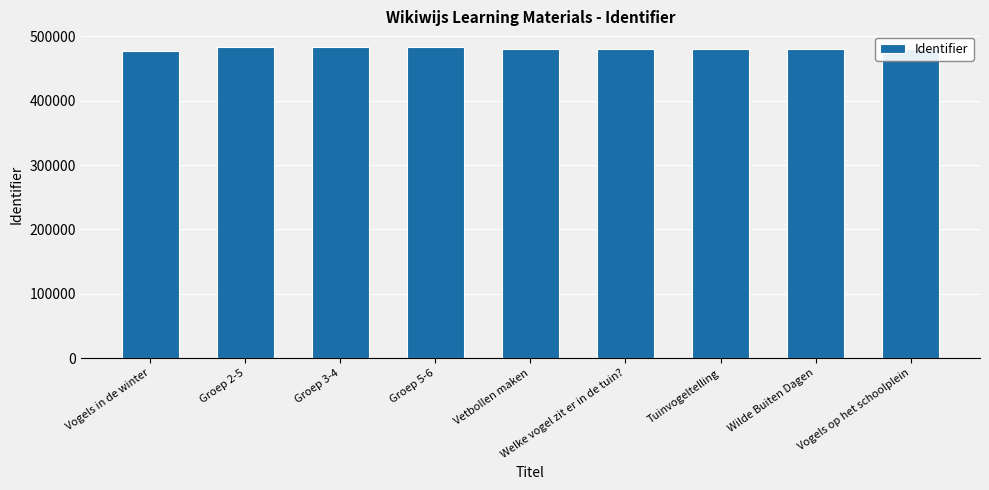

What is the difference between the values at Groep 2-5 and Groep 3-4?

1